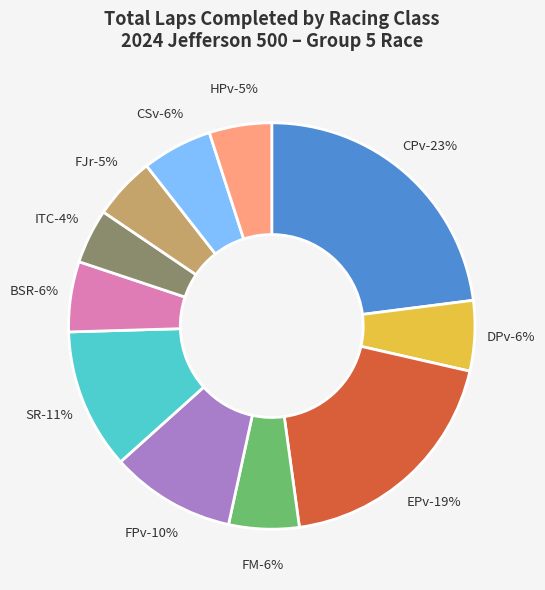

Combined, do BSR and ITC account for over 50%?

No